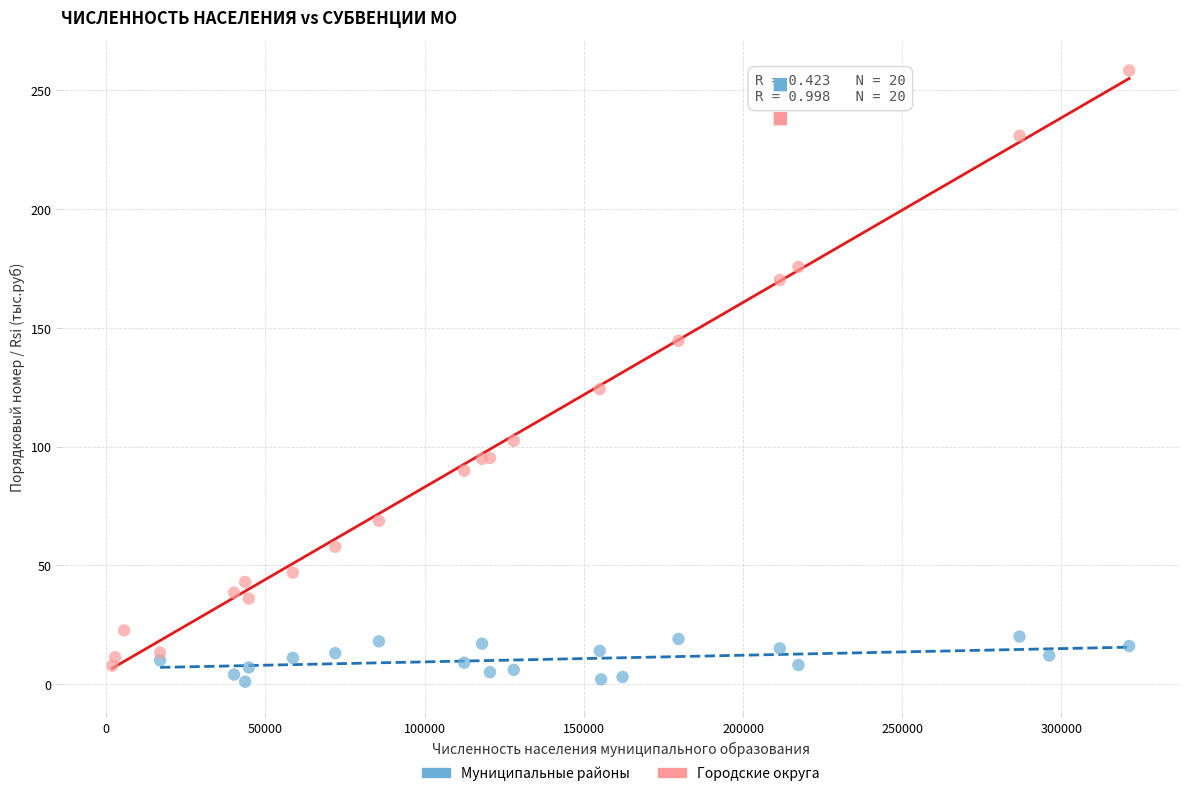

Which series contains the lowest Y value?

Муниципальные районы